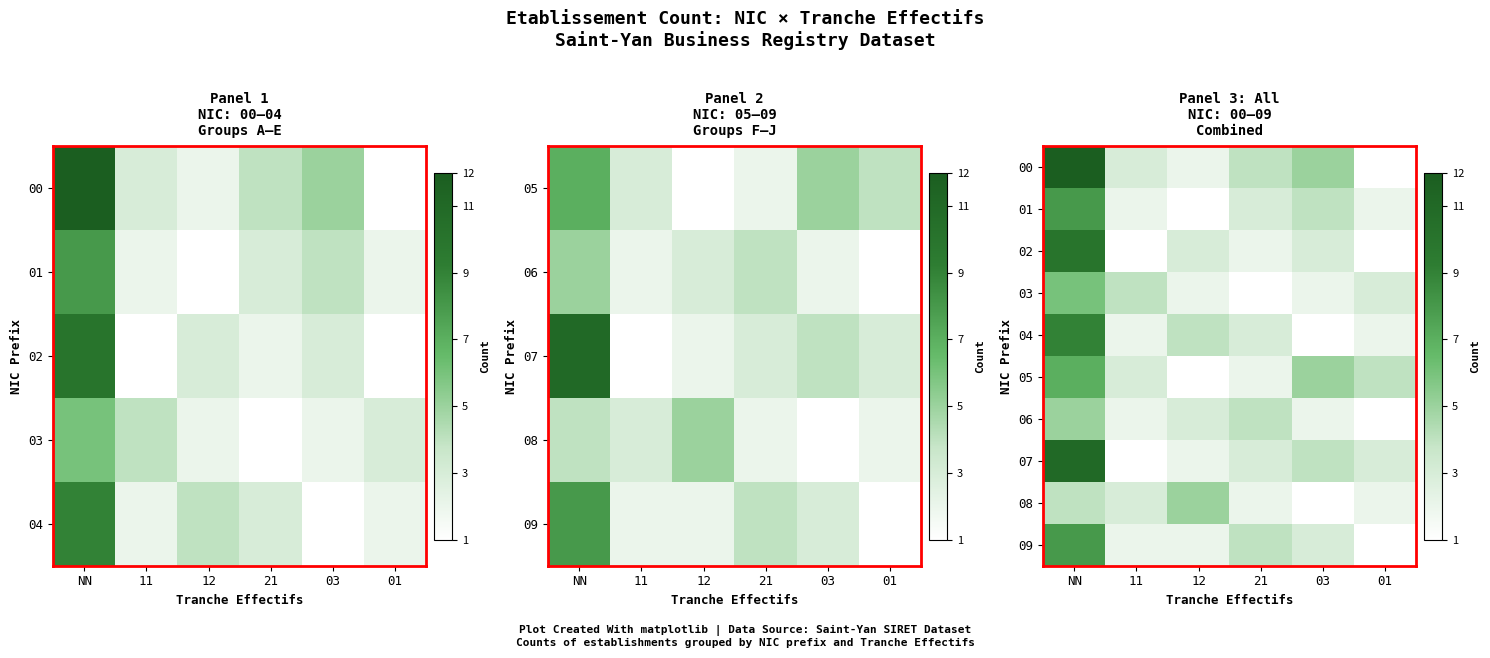

The 03 series shows 10 at NN. True or false?

False